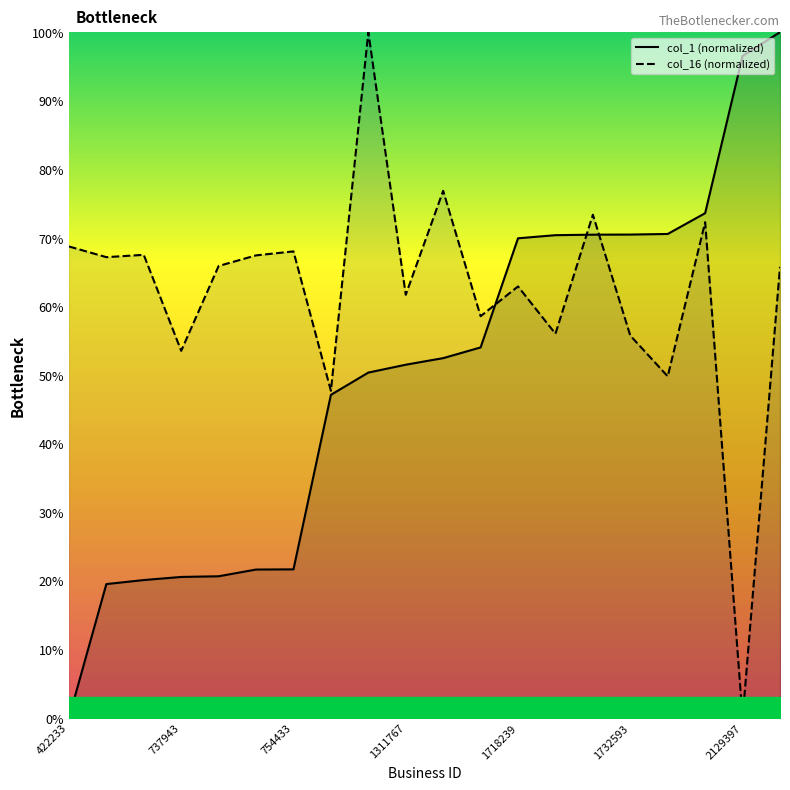

How many series are shown in this chart?

2